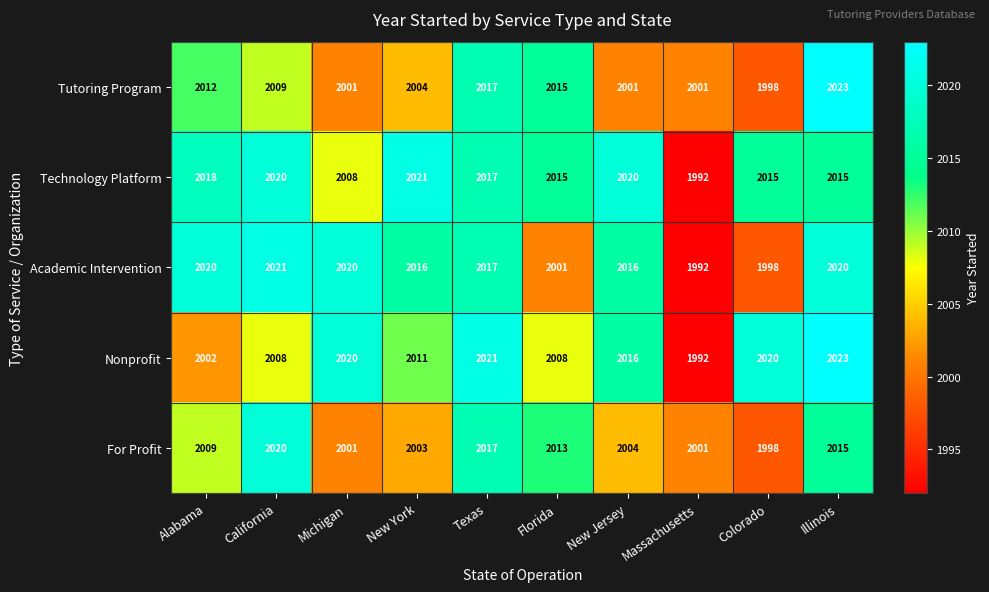

What is the difference between the second highest and minimum values in the Tutoring Program series?

19